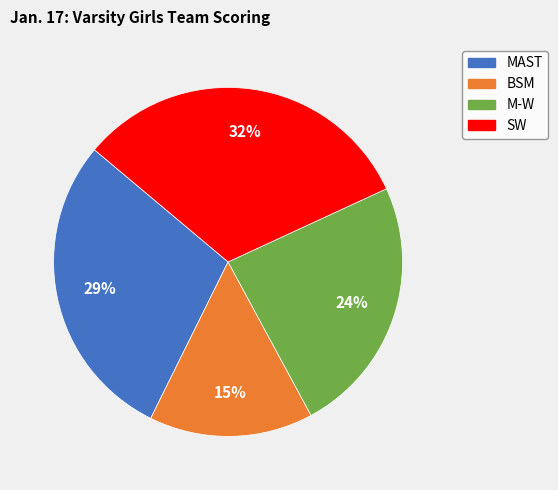

What percentage is the SW slice, to the nearest percent?

32%